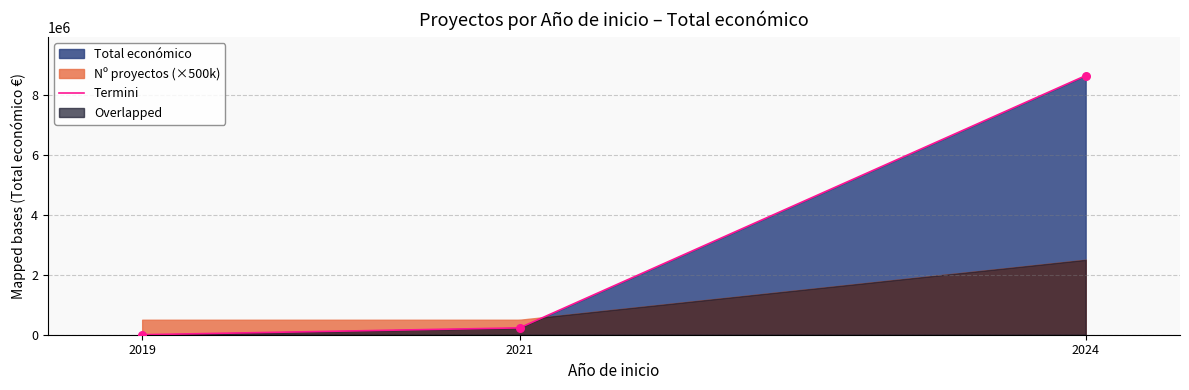

Which series has the largest total across all categories?

Total económico